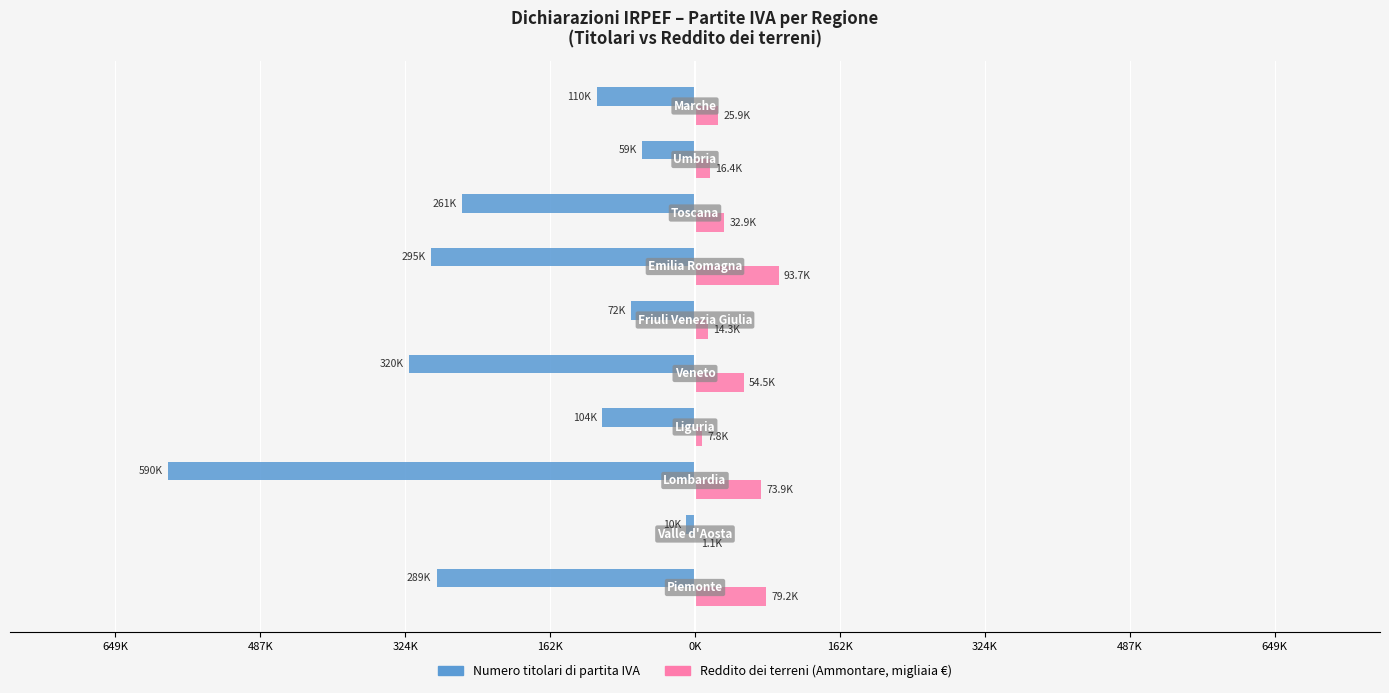

What is the difference between the maximum and minimum values in the Reddito dei terreni (Ammontare, migliaia €) series?

92638